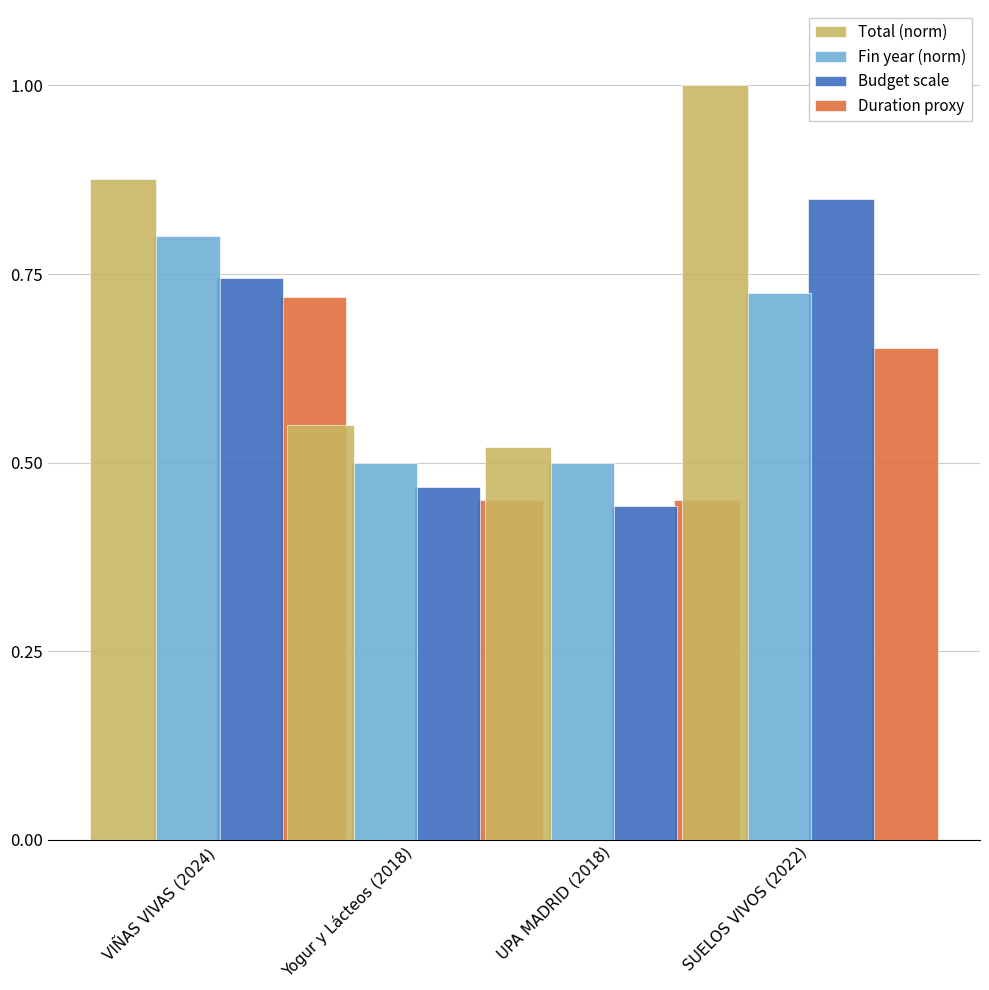

Reading left to right, what are all the values shown in this chart?

Total (norm): 0.9	0.5	0.5	1.0
Fin year (norm): 0.8	0.5	0.5	0.7
Budget scale: 0.7	0.5	0.4	0.8
Duration proxy: 0.7	0.5	0.5	0.7